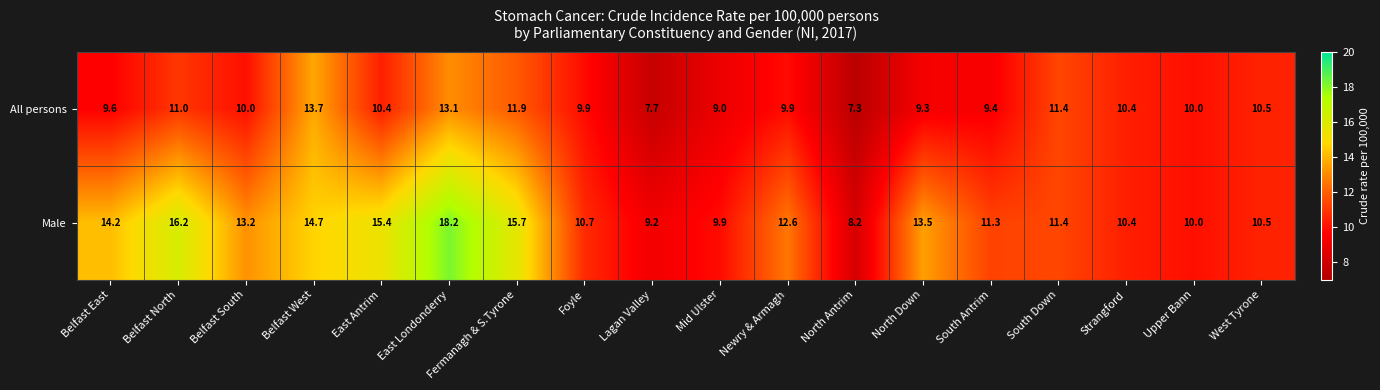

What is the total value across all series at Belfast West?

28.4